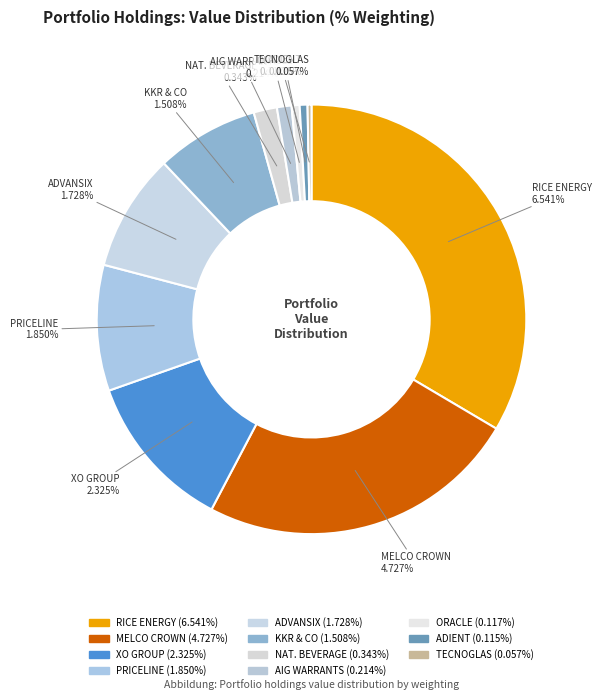

Which has a higher value, RICE ENERGY INC or KKR & CO LP?

RICE ENERGY INC